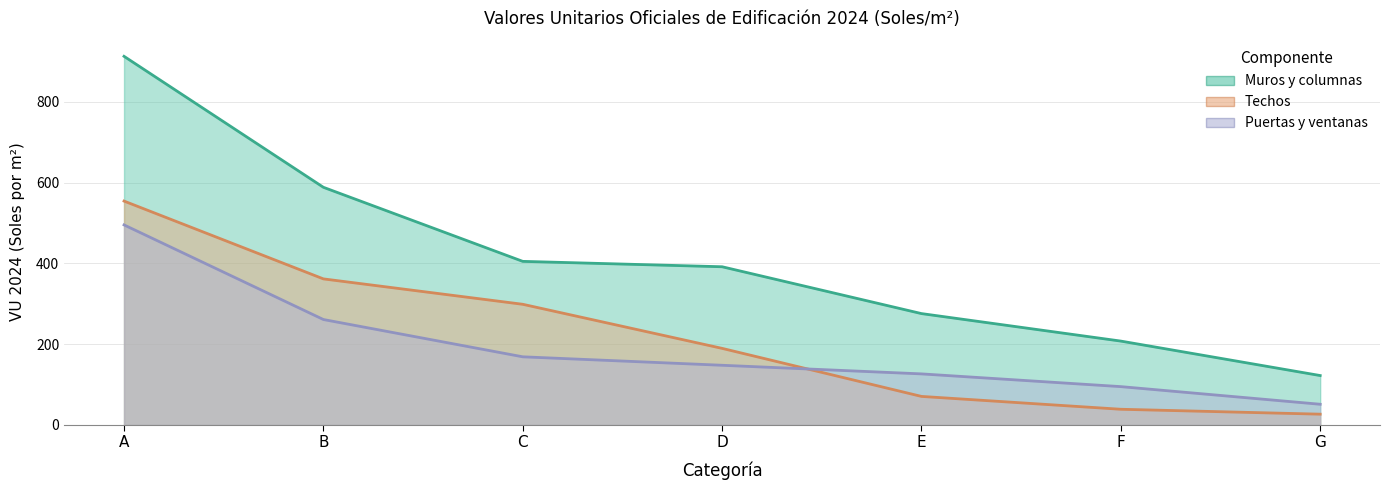

Reading right to left, what are all the values shown in this chart?

Muros y columnas: G=122.3	F=207.6	E=275.7	D=391.6	C=405.0	B=588.3	A=912.5
Techos: G=26.7	F=38.9	E=70.7	D=189.6	C=298.7	B=361.6	A=554.2
Puertas y ventanas: G=51.3	F=94.9	E=126.4	D=147.8	C=168.7	B=261.0	A=495.2